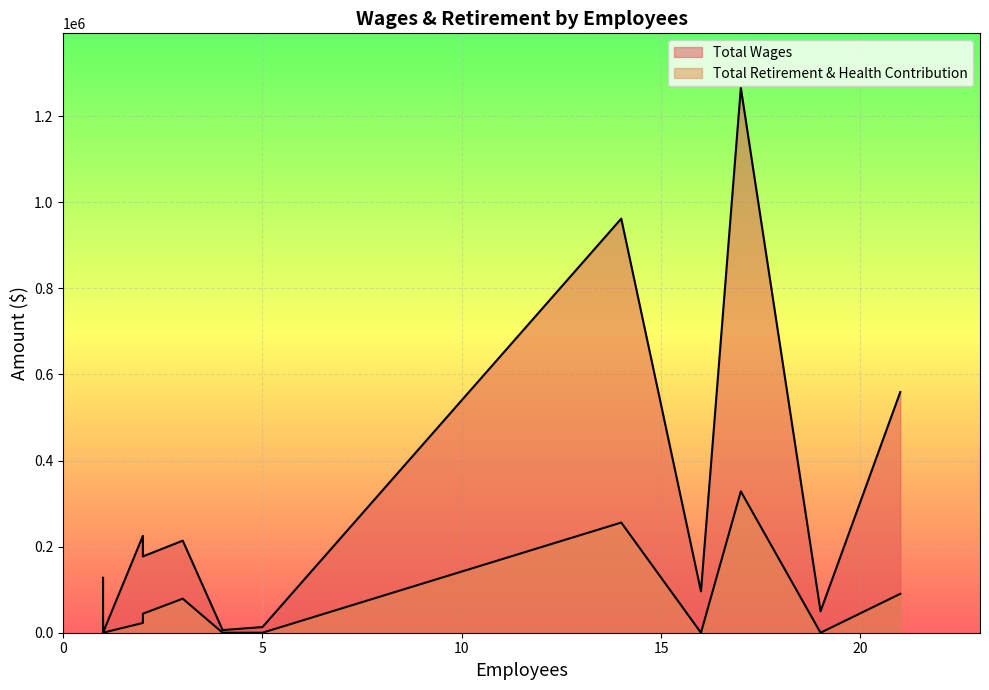

Which label corresponds to the largest value in the chart?

17